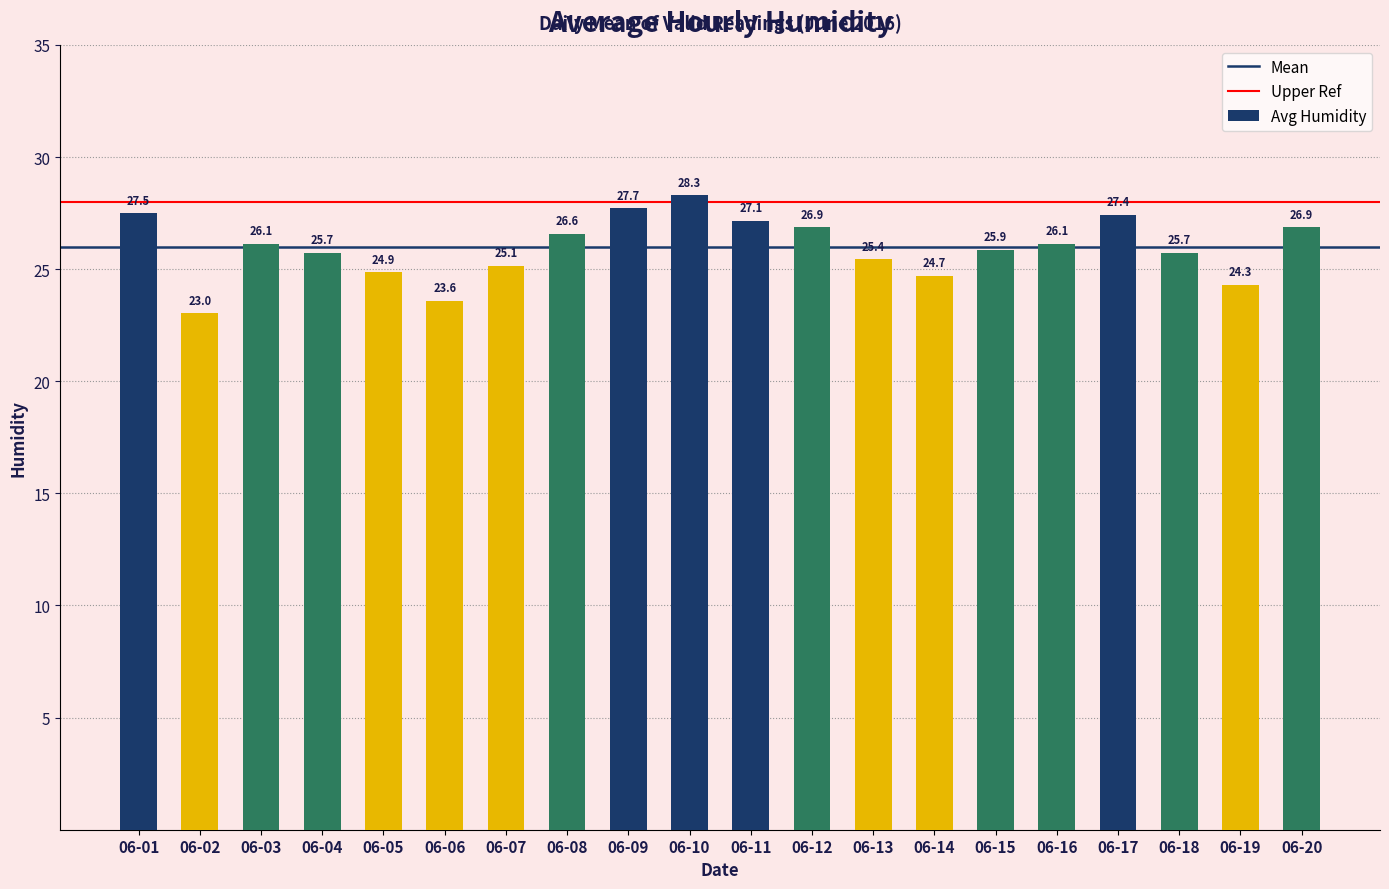

What is the ratio of the value at 06-20 to the value at 06-01?

1.0